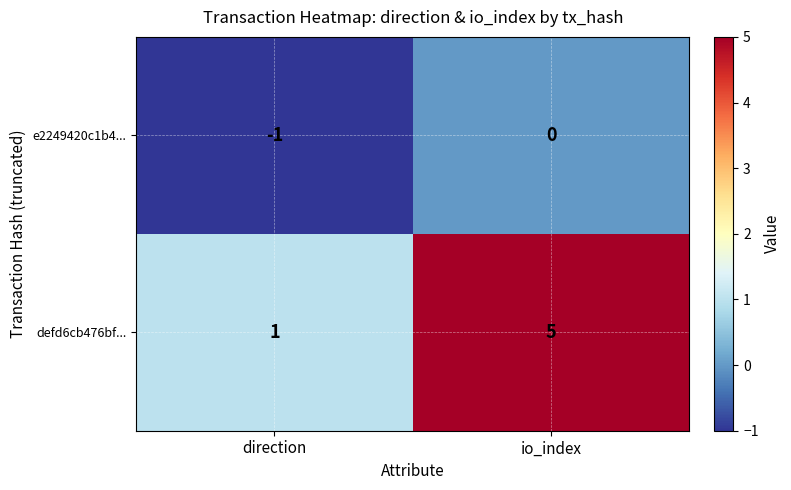

Rank the series at io_index from lowest to highest value.

e2249420c1b4..., defd6cb476bf...